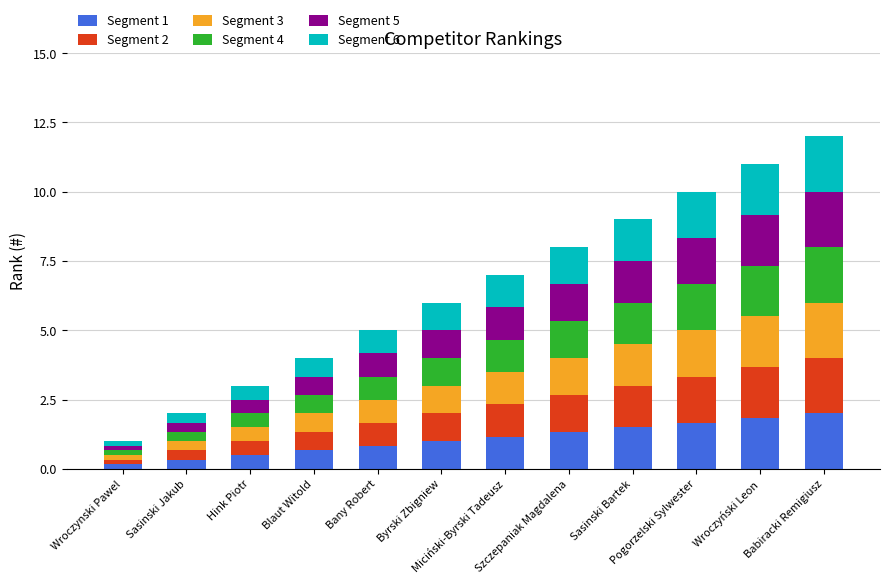

What are all the series names shown in the legend?

Segment 1, Segment 2, Segment 3, Segment 4, Segment 5, Segment 6